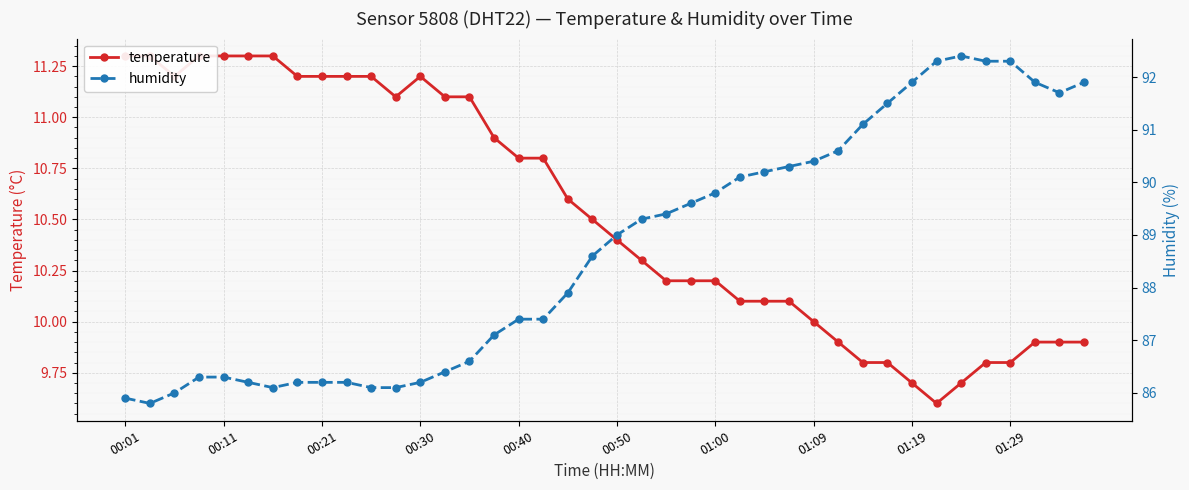

How many series are shown in this chart?

2